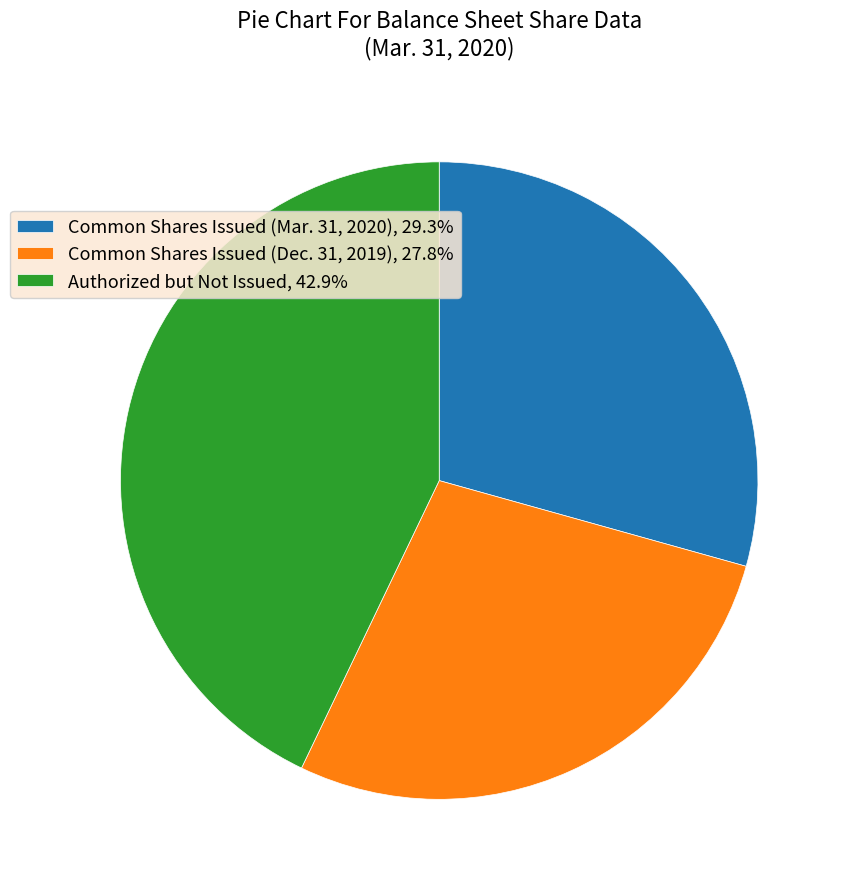

What is the ratio of the value at Common Shares Issued (Mar. 31, 2020), 29.3% to the value at Common Shares Issued (Dec. 31, 2019), 27.8%?

1.1